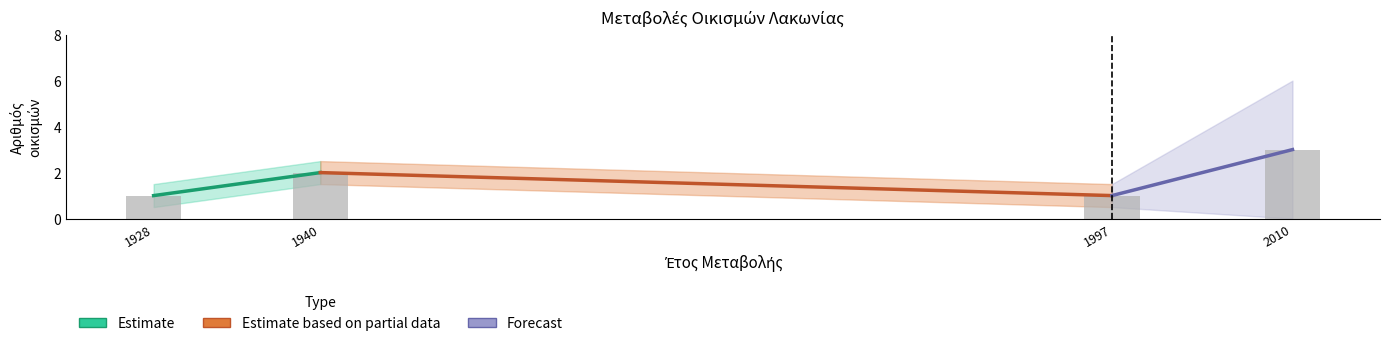

At which category does the chart reach its peak across all series?

2010